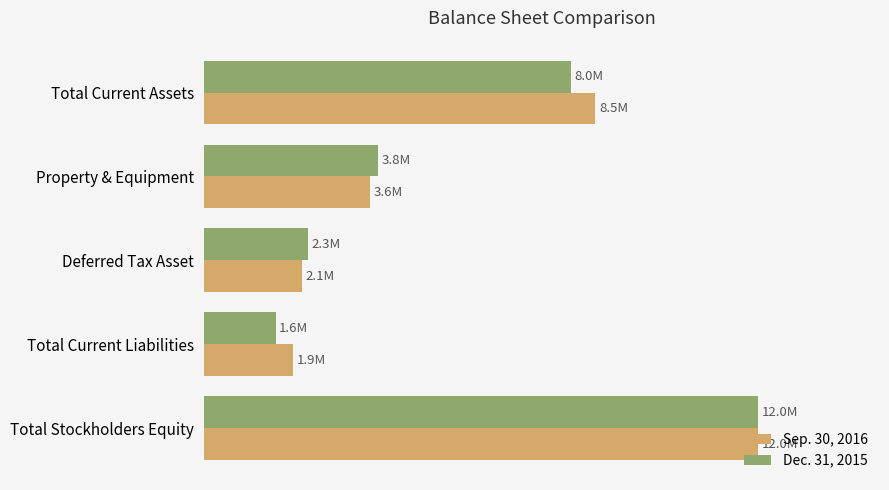

What are all the series names shown in the legend?

Sep. 30, 2016, Dec. 31, 2015